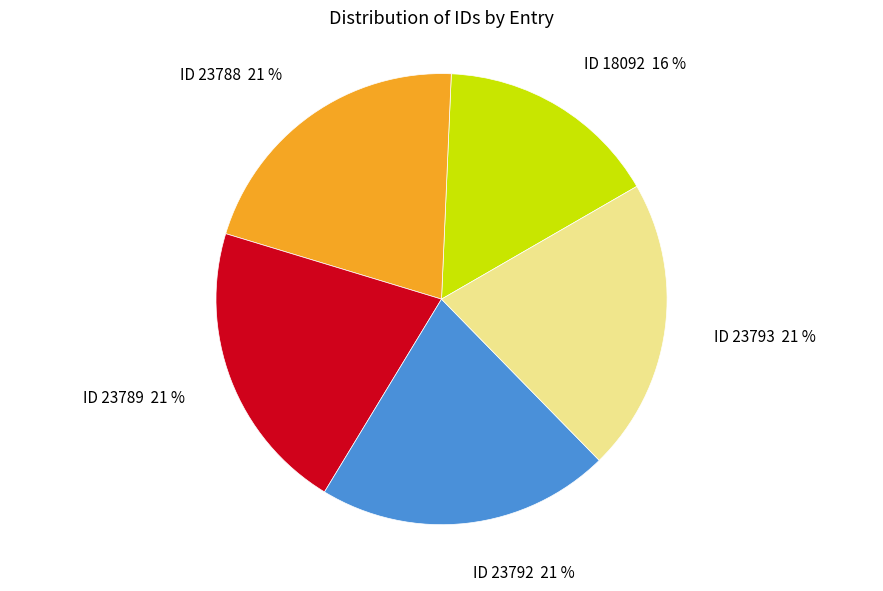

Does any single category account for the majority?

No